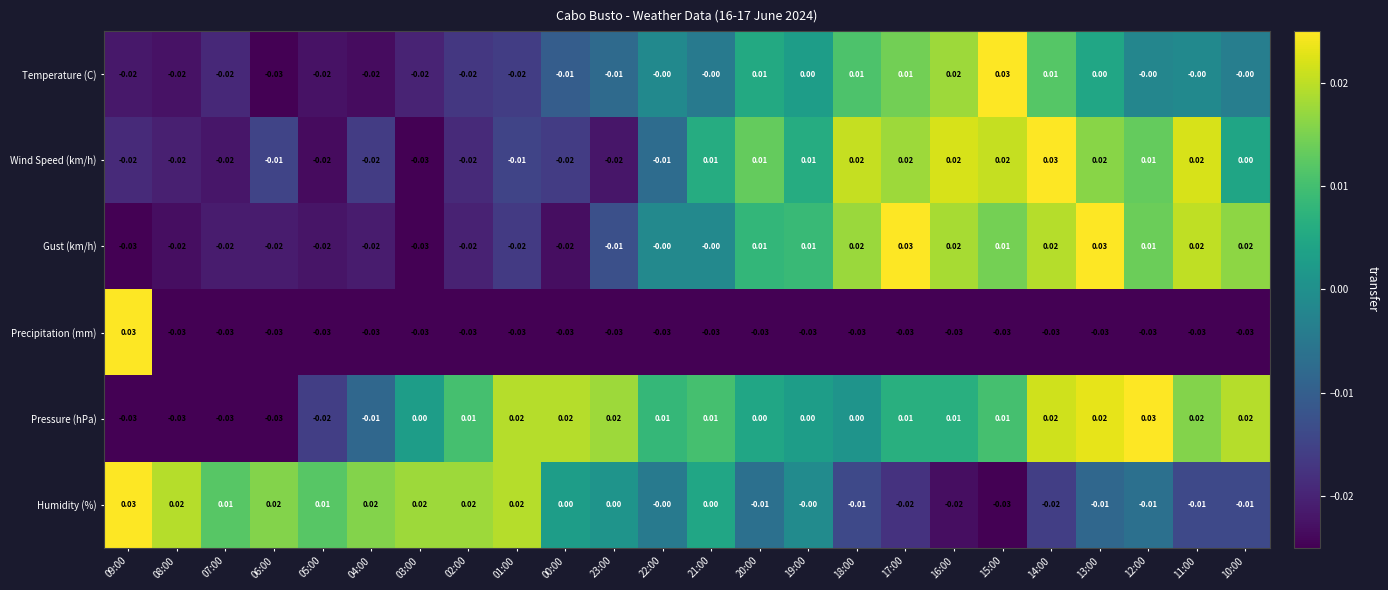

Which series has the largest total across all categories?

Pressure (hPa)